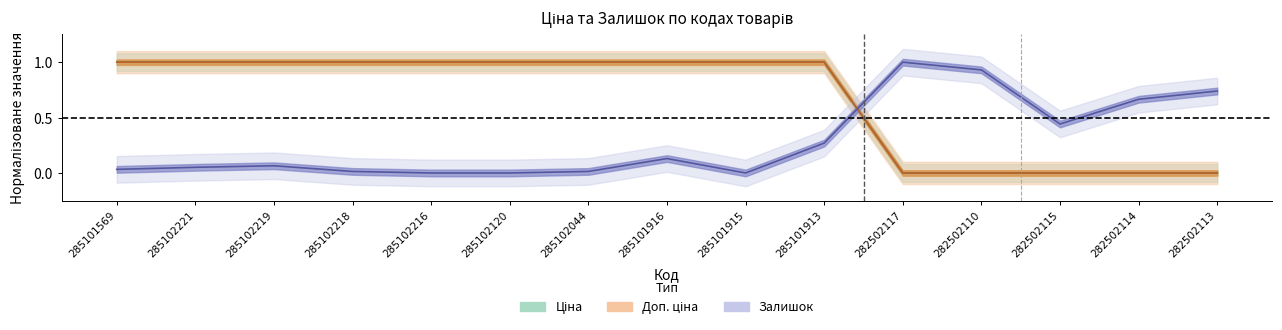

Is it true that Залишок equals 0.7 at 282502113?

True